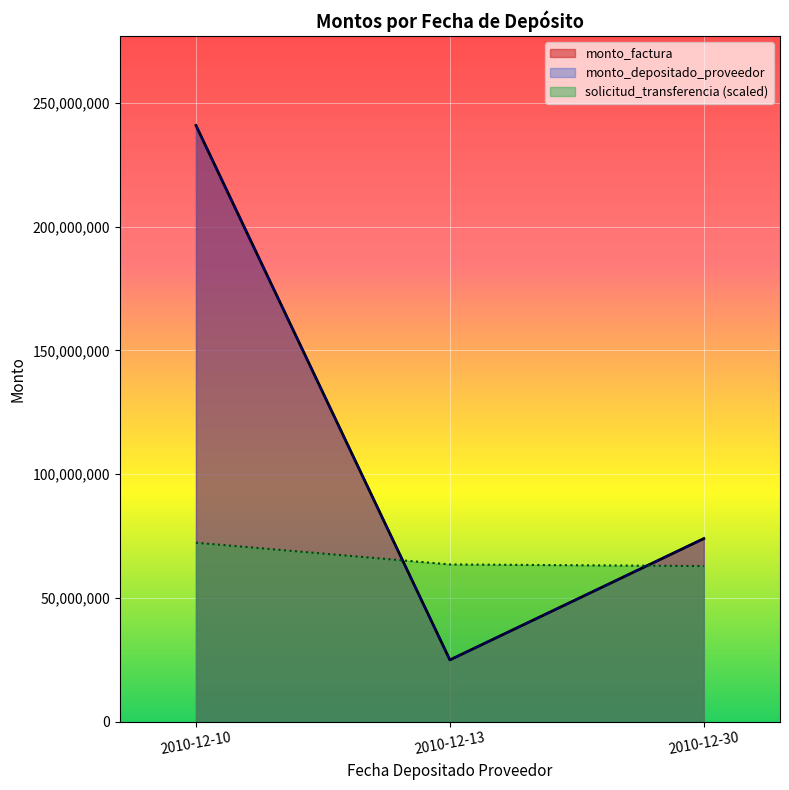

At which label is monto_depositado_proveedor closest to 132910000?

2010-12-30